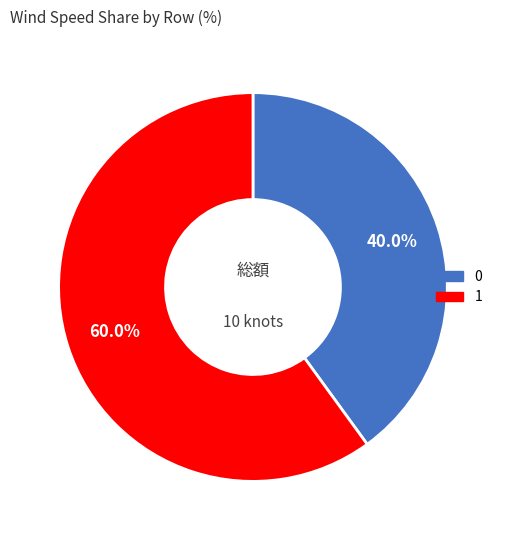

How much of the chart is everything except 0?

60.0%